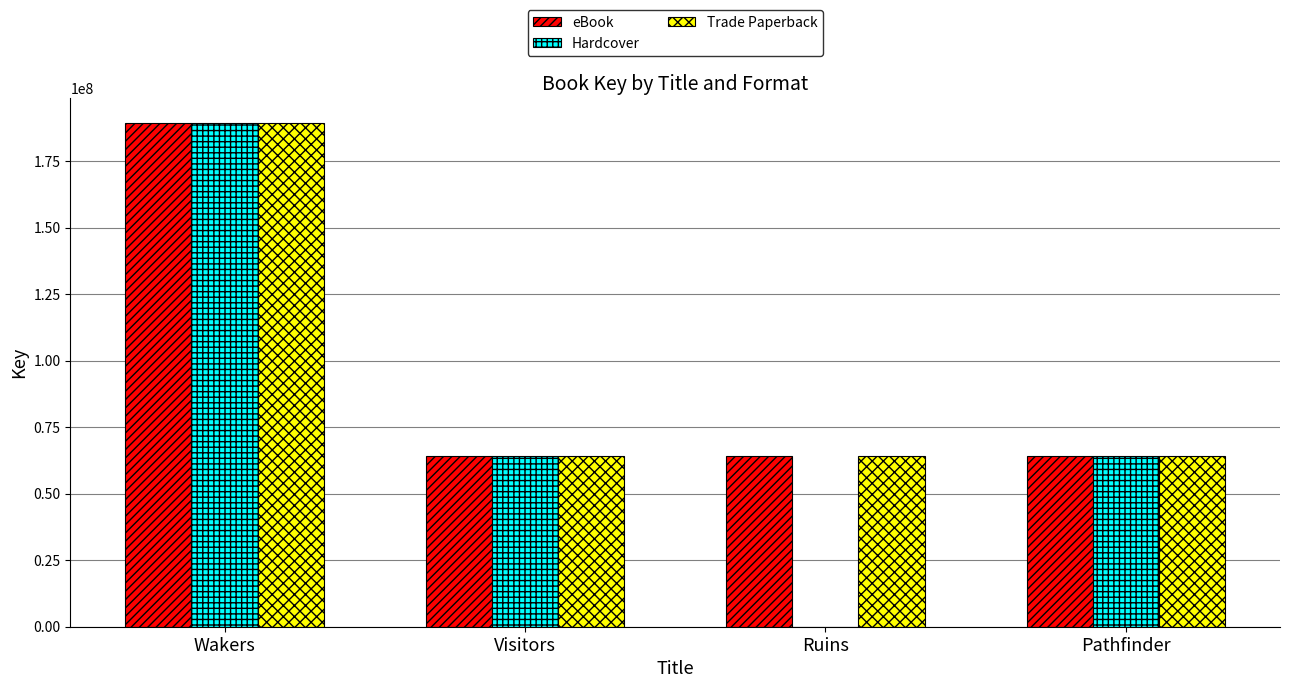

Is the value of Trade Paperback at Visitors greater than the value of Hardcover at Wakers?

No